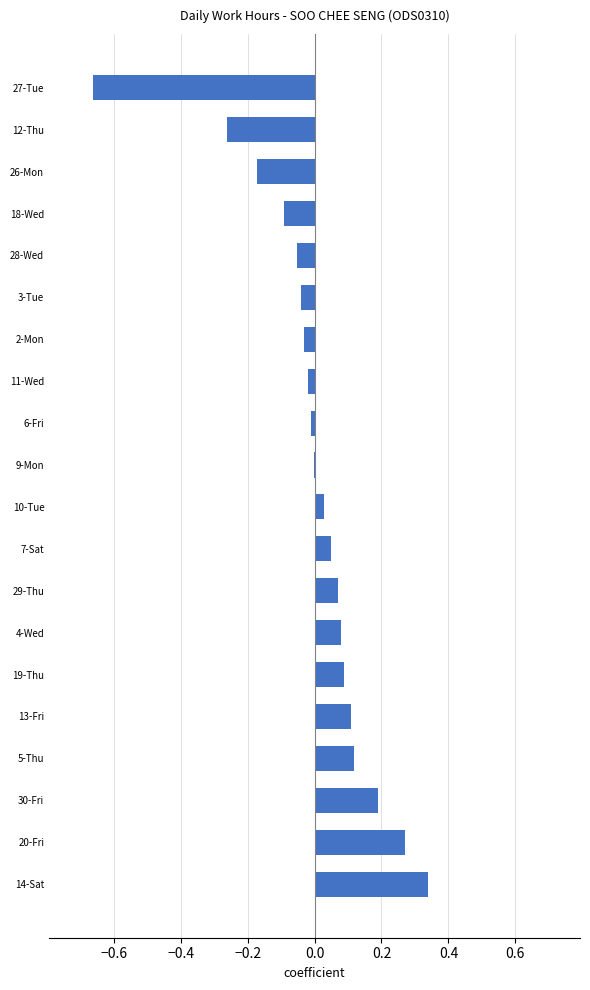

Which category has the highest value across all series?

14-Sat